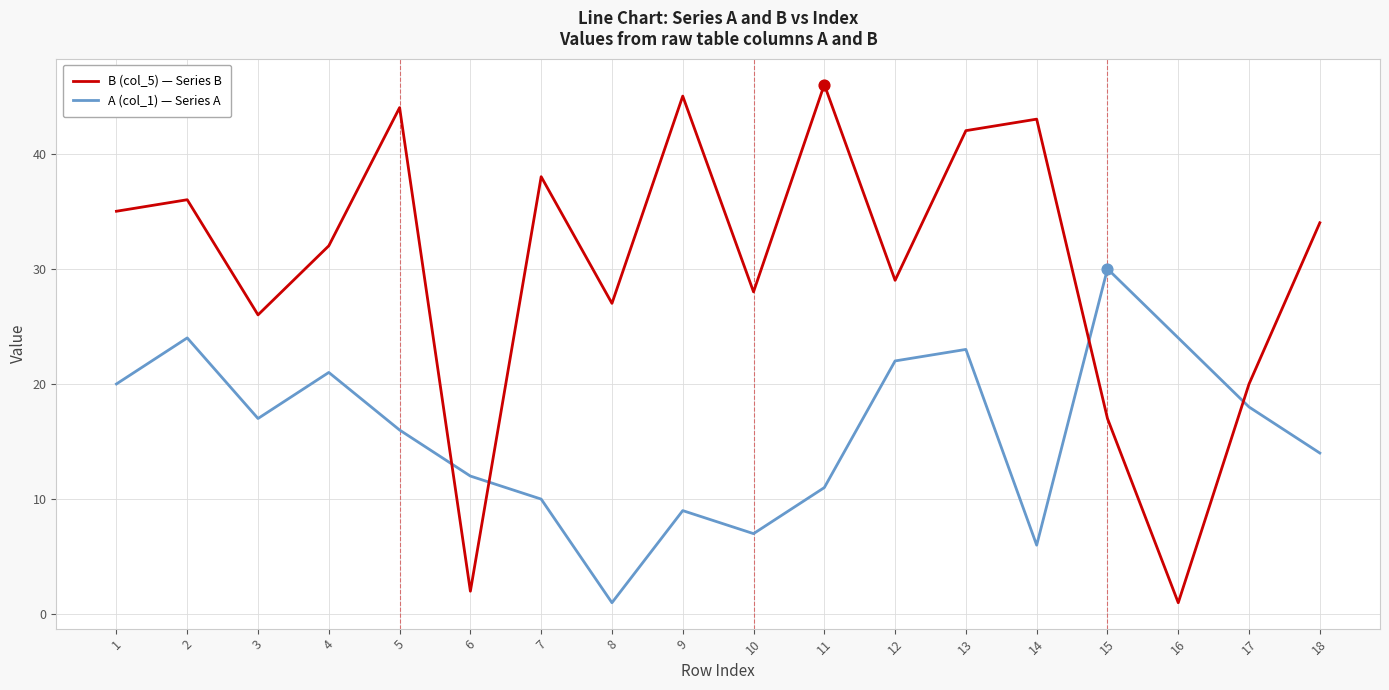

What is the total value across all series at 11?

57